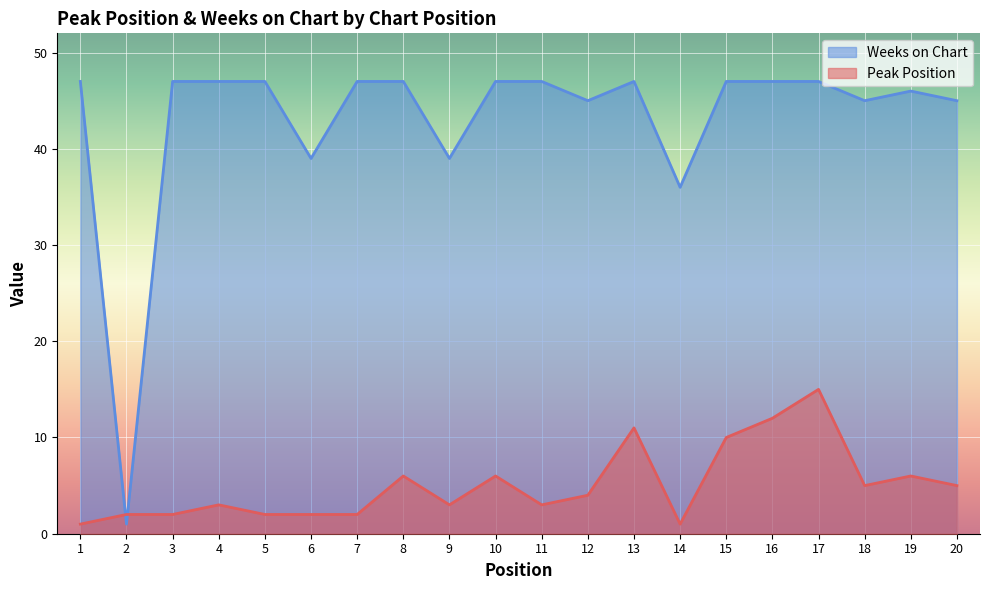

What is the difference between the highest and lowest values at 2?

1